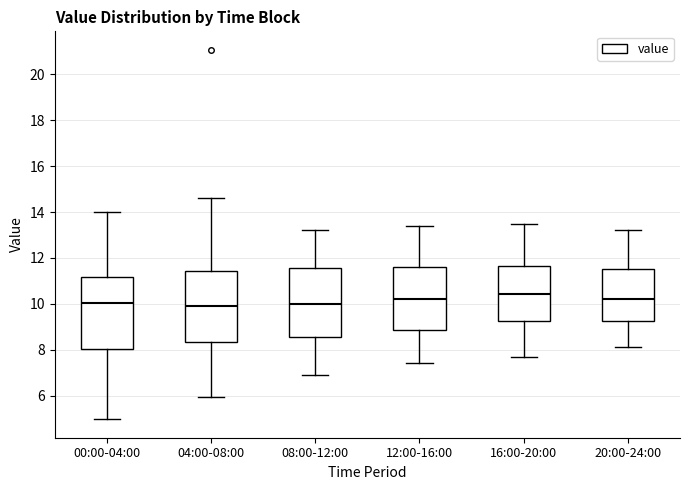

Where is the lower edge of the box for 20:00-24:00 on the y-axis? The values are not printed on the chart, so give them approximately, as read against the axis.

9.2